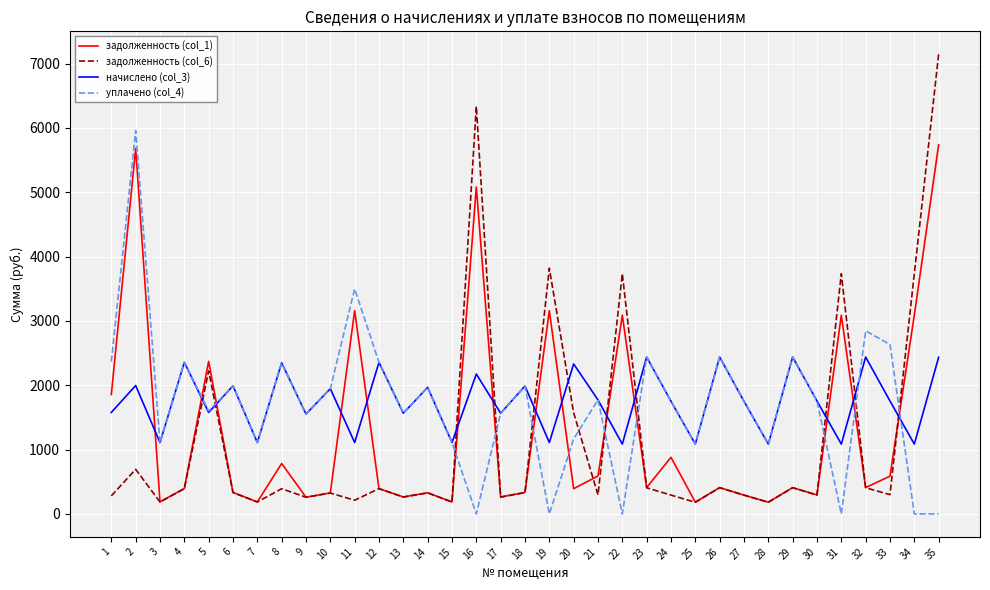

The уплачено (col_4) series shows 1640.9 at 25. True or false?

False